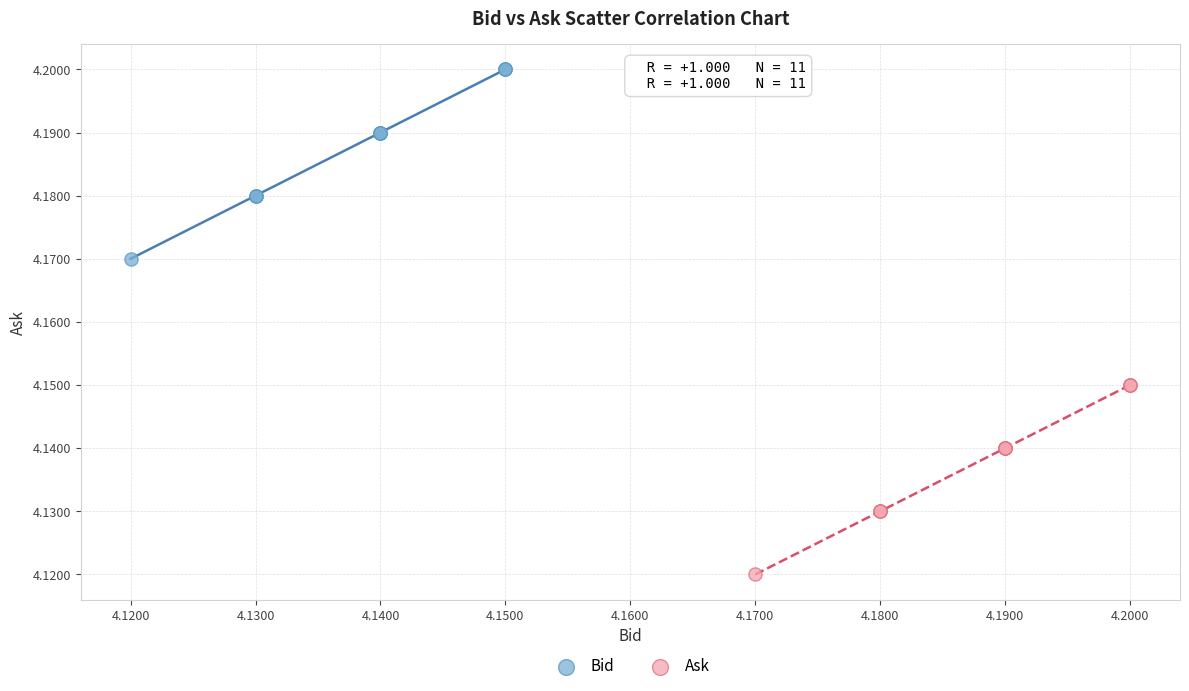

Which series contains the highest Y value?

Bid